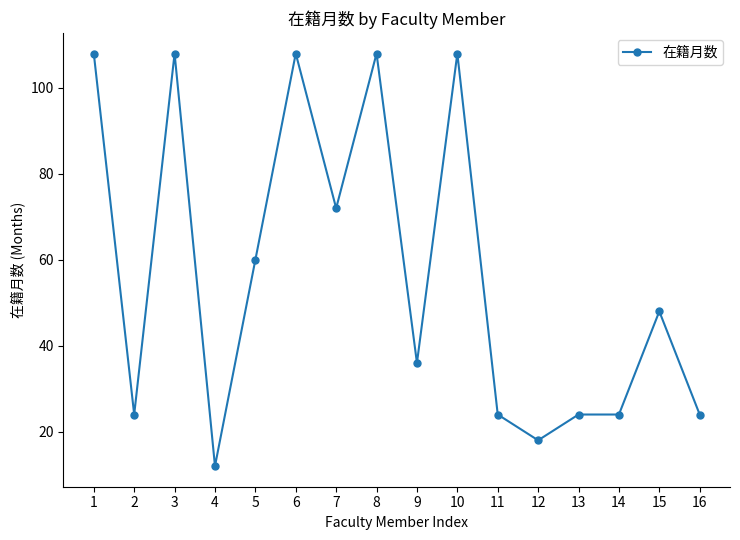

What is the change in value from 4 to 11?

+12